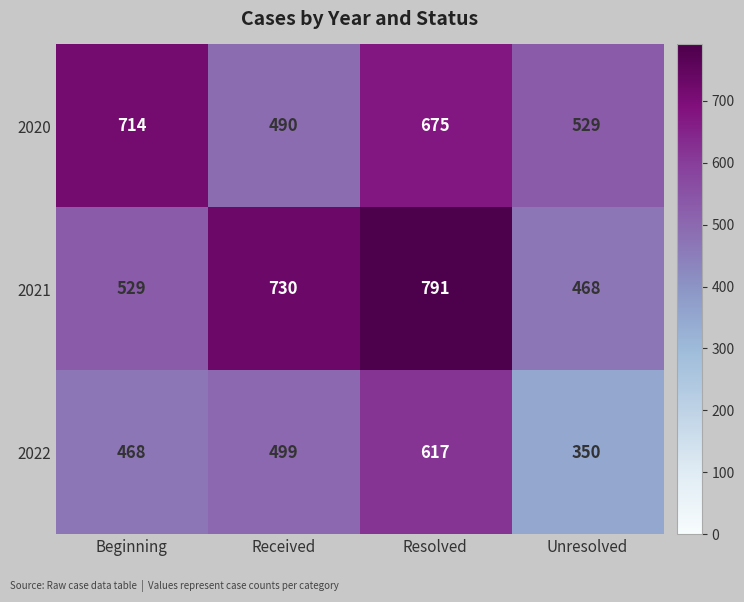

Reading right to left, extract all data points from this chart.

2020: 529	675	490	714
2021: 468	791	730	529
2022: 350	617	499	468